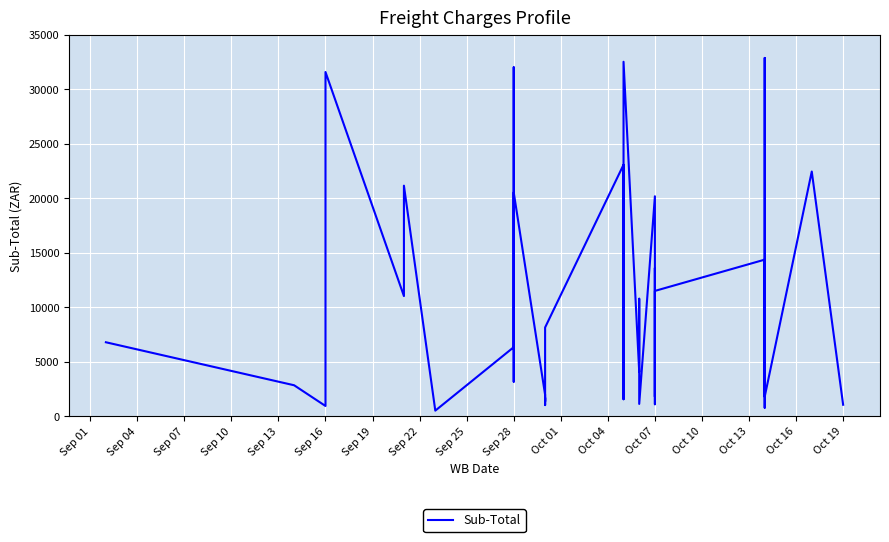

Which label corresponds to the smallest value in the chart?

Sep 22